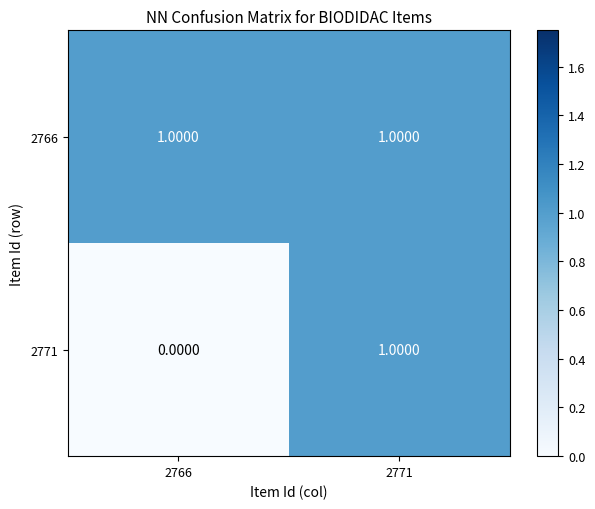

Which series has the largest range (max minus min)?

2771